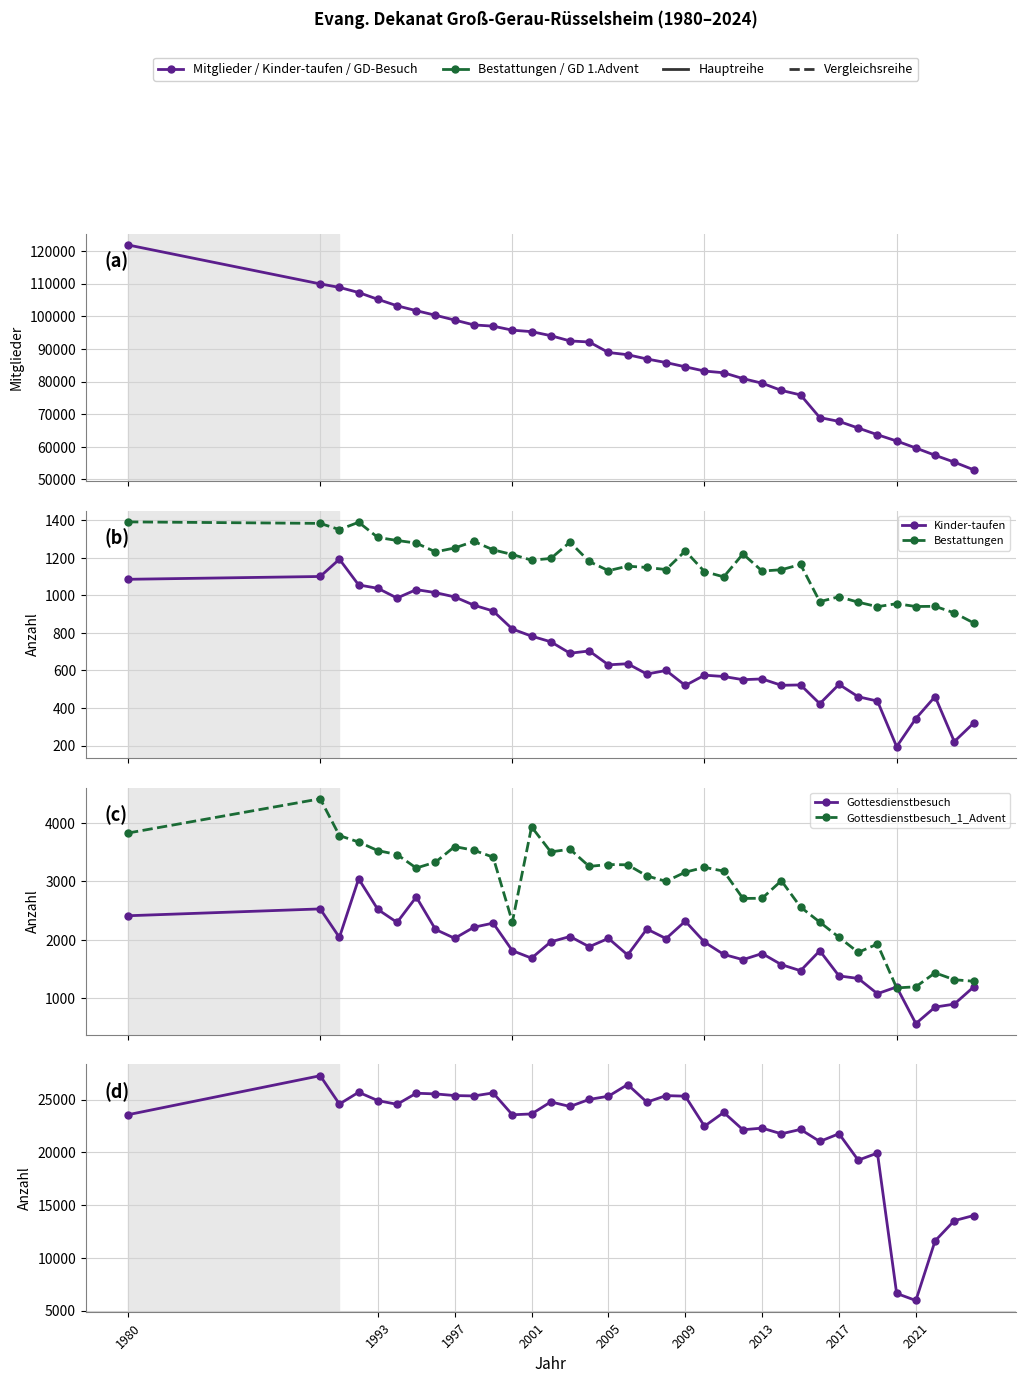

At which category is the sum across all series the highest?

1980